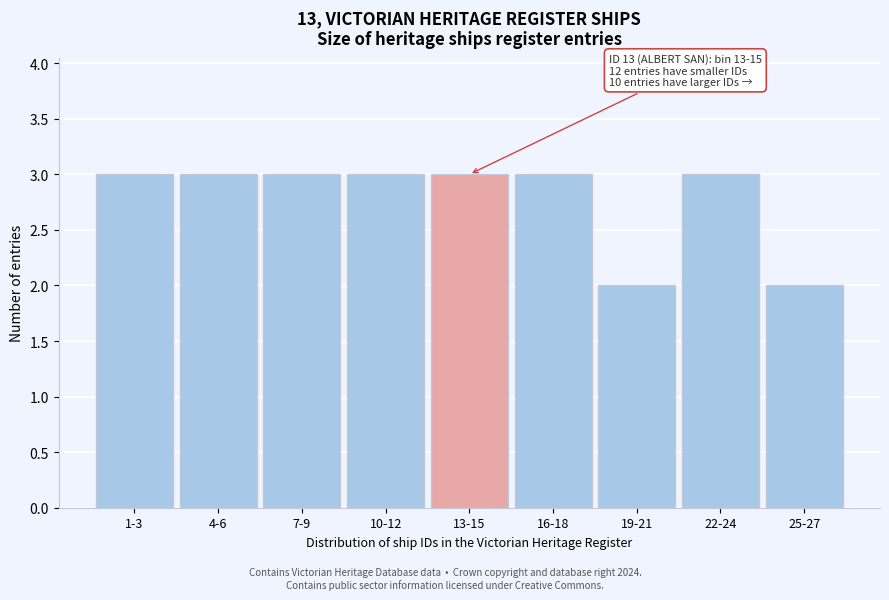

Reading left to right, transcribe all the data shown in this chart.

3	3	3	3	3	3	2	3	2